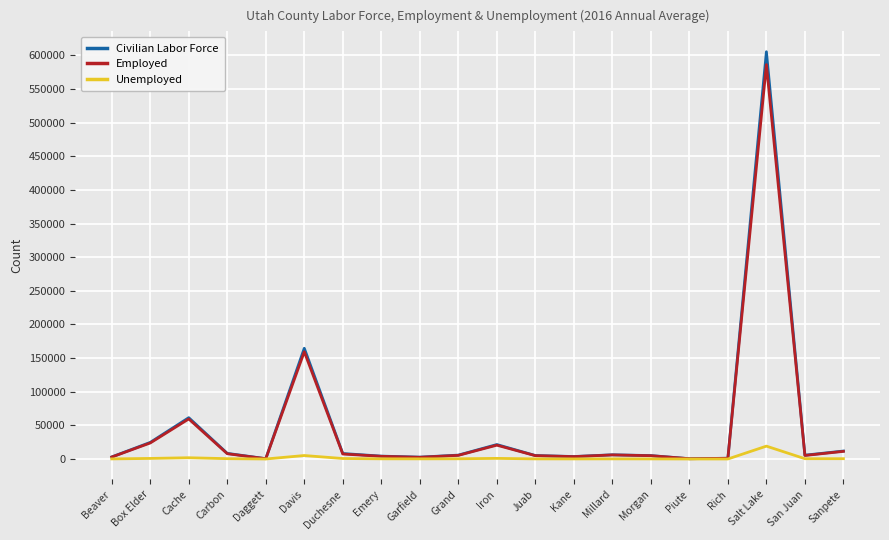

What are all the series names shown in the legend?

Civilian Labor Force, Employed, Unemployed